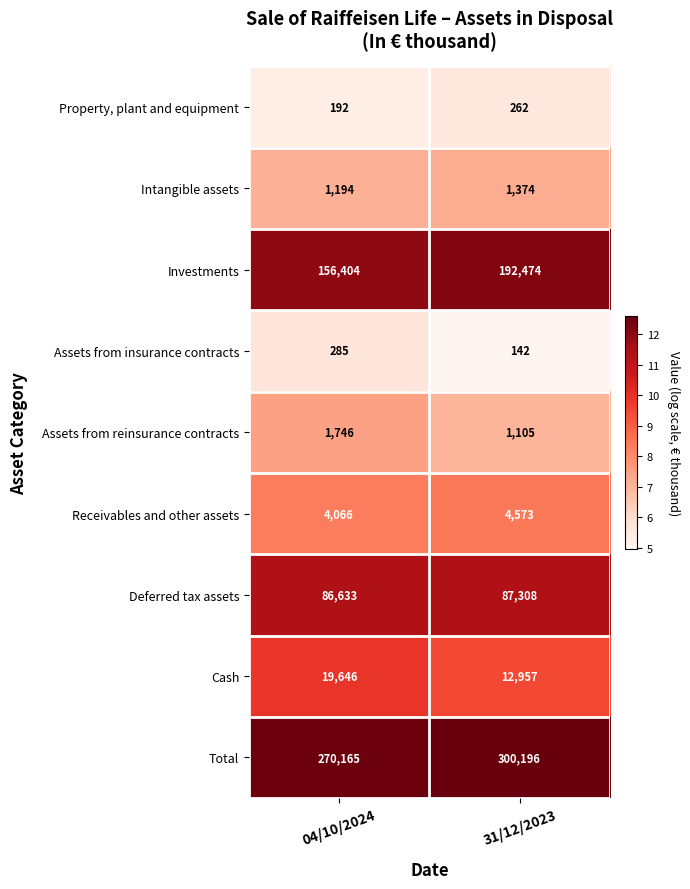

What is the spread (max minus min) of values at 04/10/2024?

269973